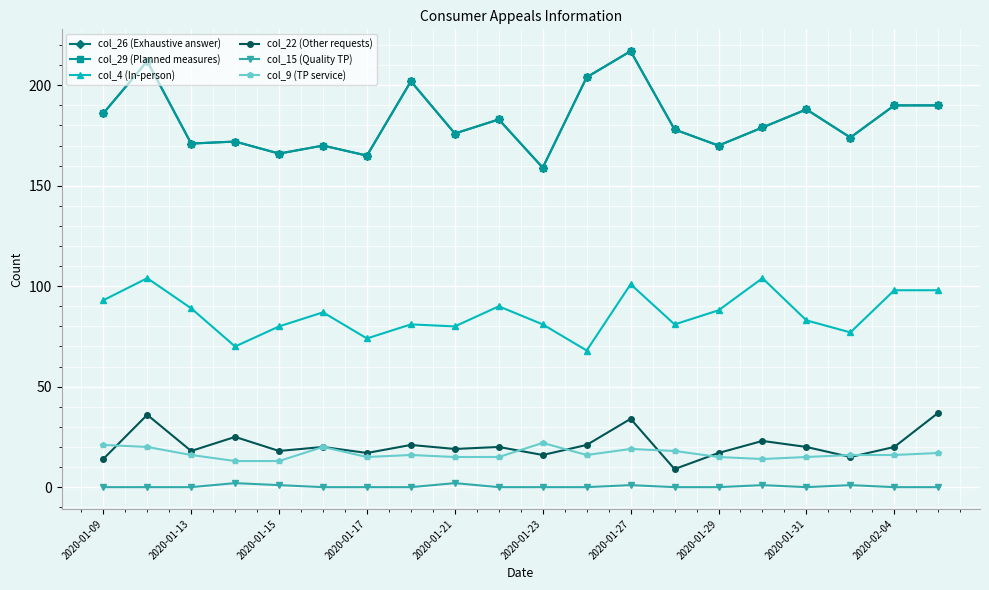

What is the sum of all col_15 (Quality TP) values?

8